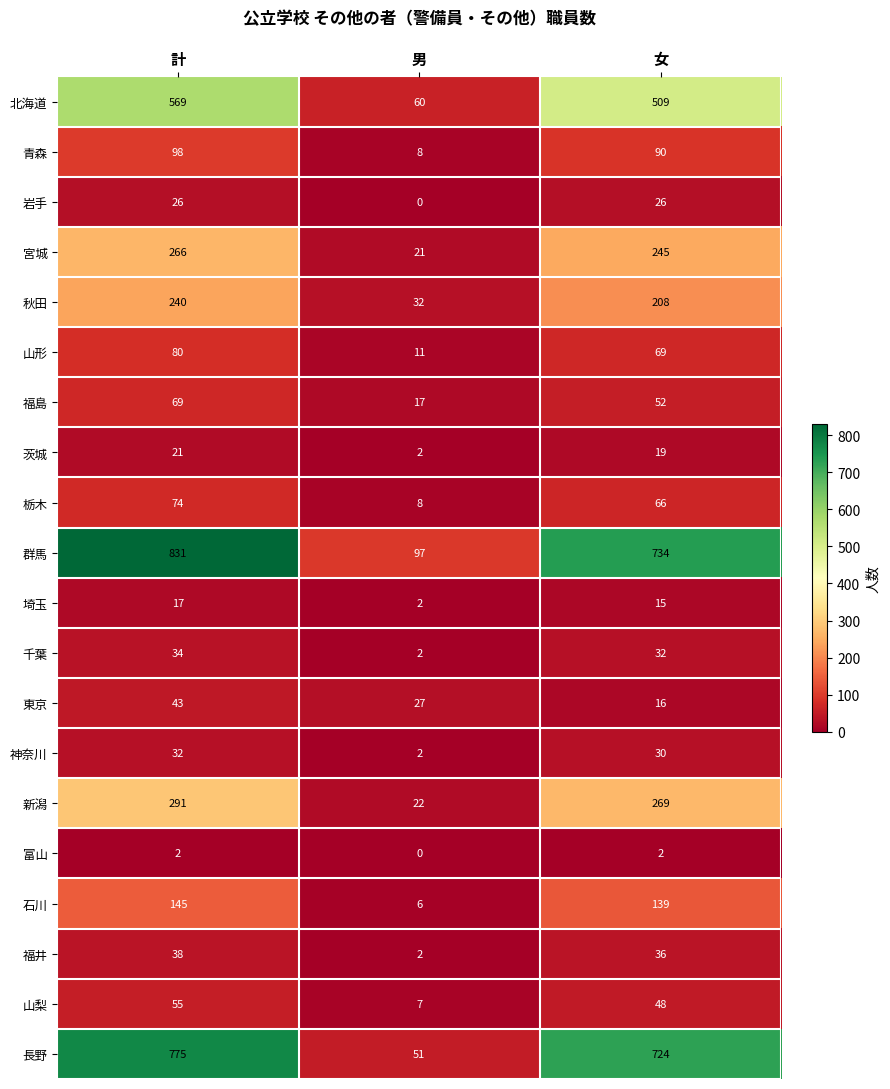

How many series are shown in this chart?

20